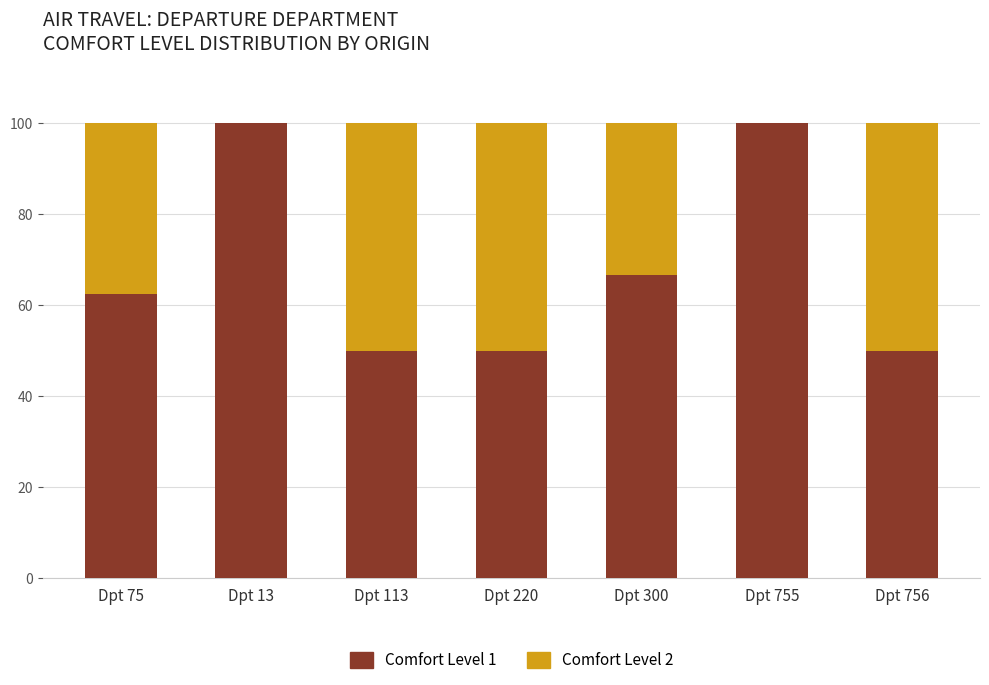

Reading left to right, list the values for the Comfort Level 1 series.

Dpt 75=62.5	Dpt 13=100.0	Dpt 113=50.0	Dpt 220=50.0	Dpt 300=66.7	Dpt 755=100.0	Dpt 756=50.0